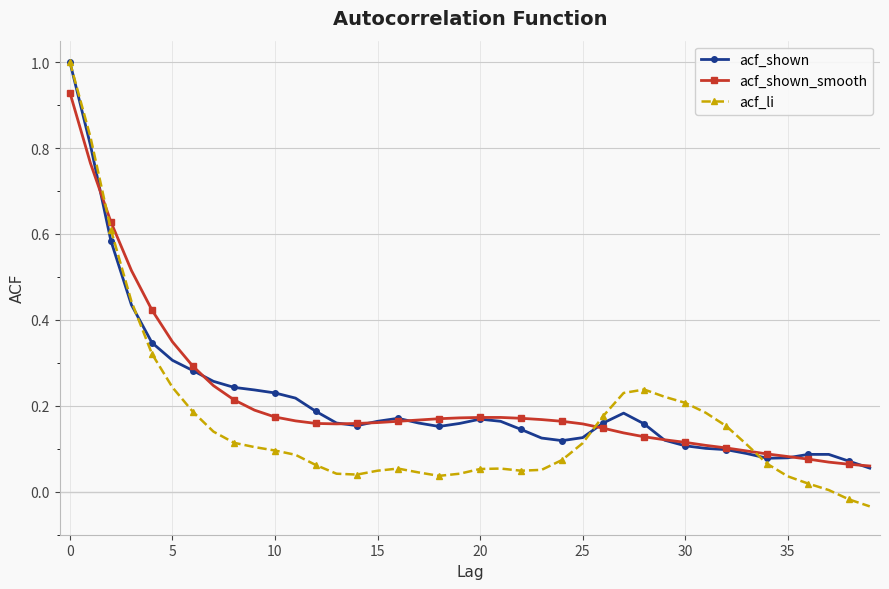

What is the maximum value for acf_li?

1.0